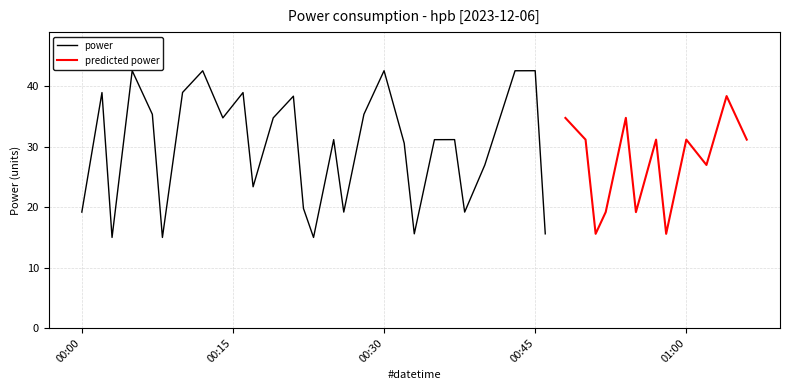

Reading left to right, transcribe all the data shown in this chart.

19.2	39.0	15.0	42.6	35.4	15.0	39.0	42.6	34.8	39.0	23.4	34.8	38.4	19.8	15.0	31.2	19.2	35.4	42.6	30.6	15.6	31.2	31.2	19.2	27.0	42.6	42.6	15.6	34.8	31.2	15.6	19.2	34.8	19.2	31.2	15.6	31.2	27.0	38.4	31.2